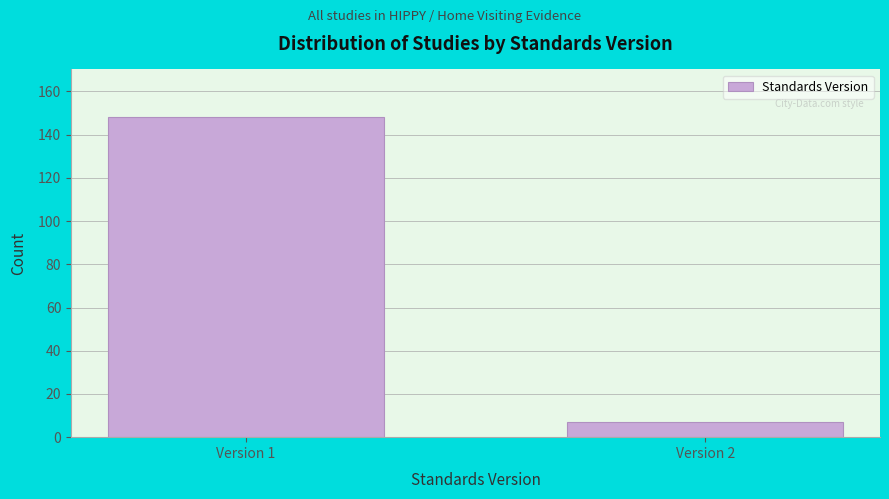

Reading right to left, what are all the values shown in this chart?

Version 2=7	Version 1=148